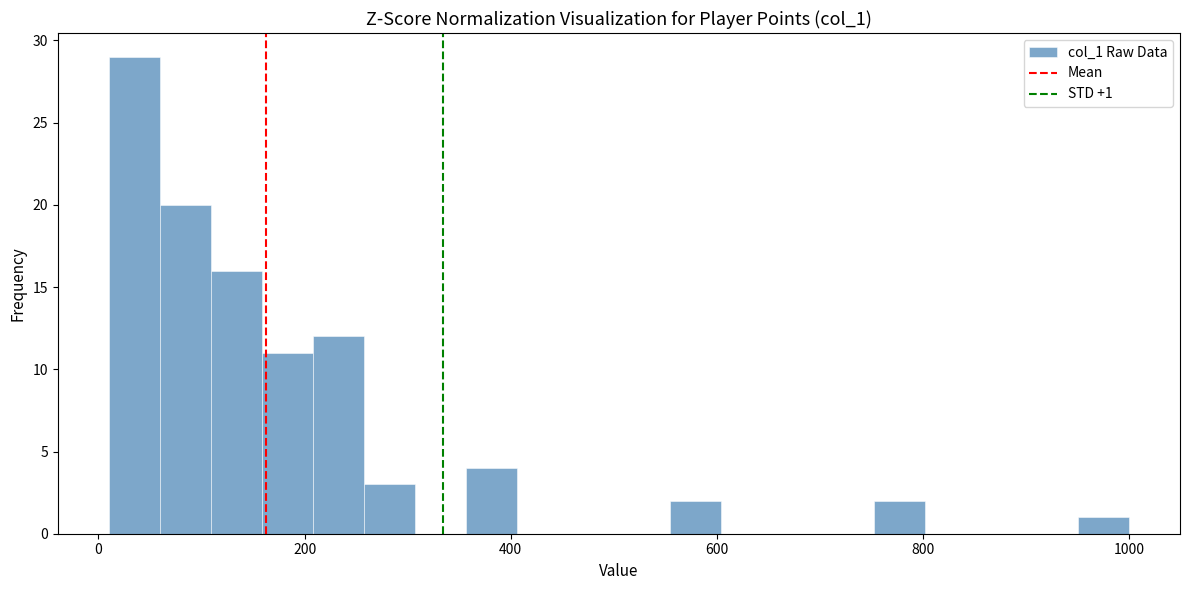

Read against the x-axis, roughly where is the centre of the tallest bar?

40